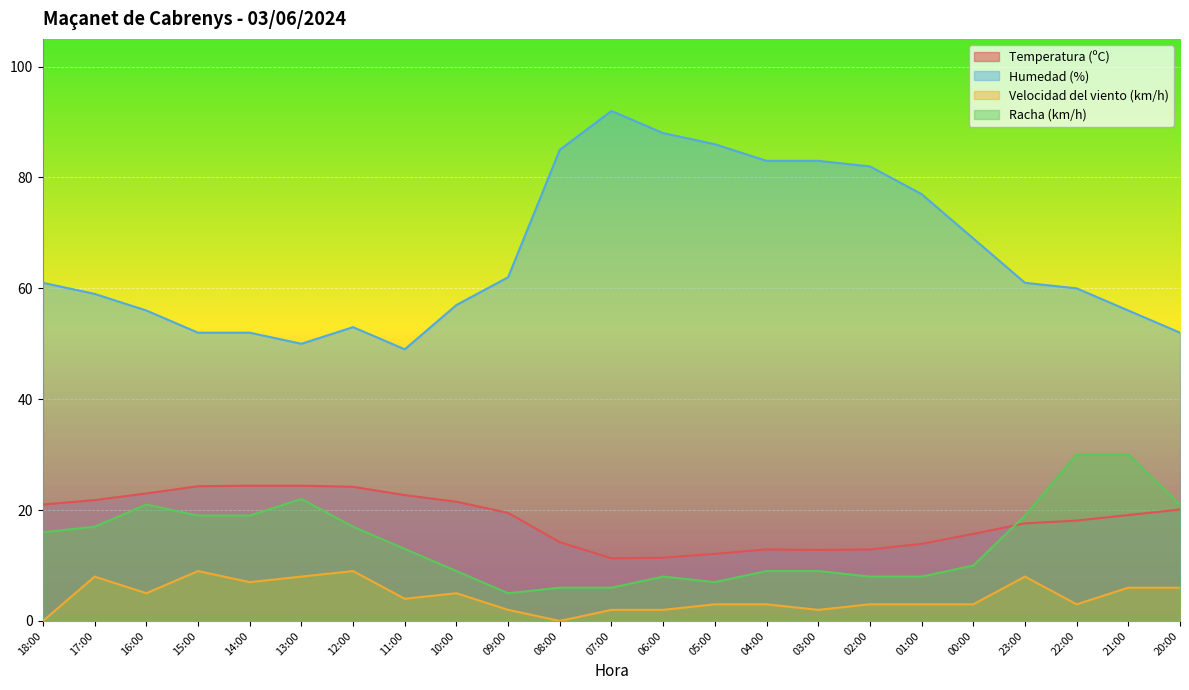

Reading left to right, transcribe all the data shown in this chart.

Temperatura (ºC): 21.0	21.8	23.0	24.3	24.4	24.4	24.2	22.7	21.5	19.5	14.2	11.3	11.4	12.1	12.9	12.8	12.9	13.9	15.7	17.6	18.1	19.1	20.1
Humedad (%): 61.0	59.0	56.0	52.0	52.0	50.0	53.0	49.0	57.0	62.0	85.0	92.0	88.0	86.0	83.0	83.0	82.0	77.0	69.0	61.0	60.0	56.0	52.0
Velocidad del viento (km/h): 0.0	8.0	5.0	9.0	7.0	8.0	9.0	4.0	5.0	2.0	0.0	2.0	2.0	3.0	3.0	2.0	3.0	3.0	3.0	8.0	3.0	6.0	6.0
Racha (km/h): 16.0	17.0	21.0	19.0	19.0	22.0	17.0	13.0	9.0	5.0	6.0	6.0	8.0	7.0	9.0	9.0	8.0	8.0	10.0	19.0	30.0	30.0	21.0